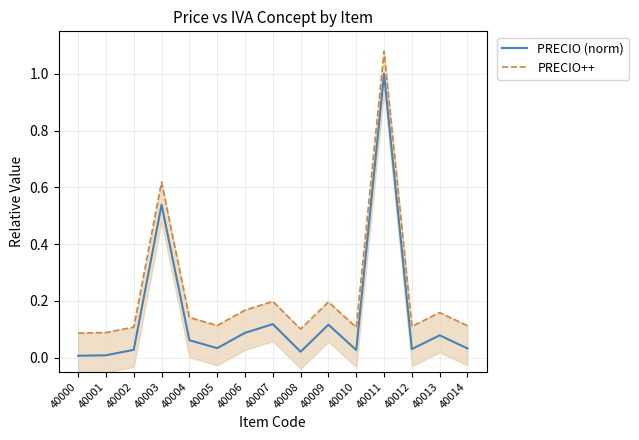

Reading left to right, transcribe all the data shown in this chart.

PRECIO (norm): 40000=0.0	40001=0.0	40002=0.0	40003=0.5	40004=0.1	40005=0.0	40006=0.1	40007=0.1	40008=0.0	40009=0.1	40010=0.0	40011=1.0	40012=0.0	40013=0.1	40014=0.0
PRECIO++: 40000=0.1	40001=0.1	40002=0.1	40003=0.6	40004=0.1	40005=0.1	40006=0.2	40007=0.2	40008=0.1	40009=0.2	40010=0.1	40011=1.1	40012=0.1	40013=0.2	40014=0.1